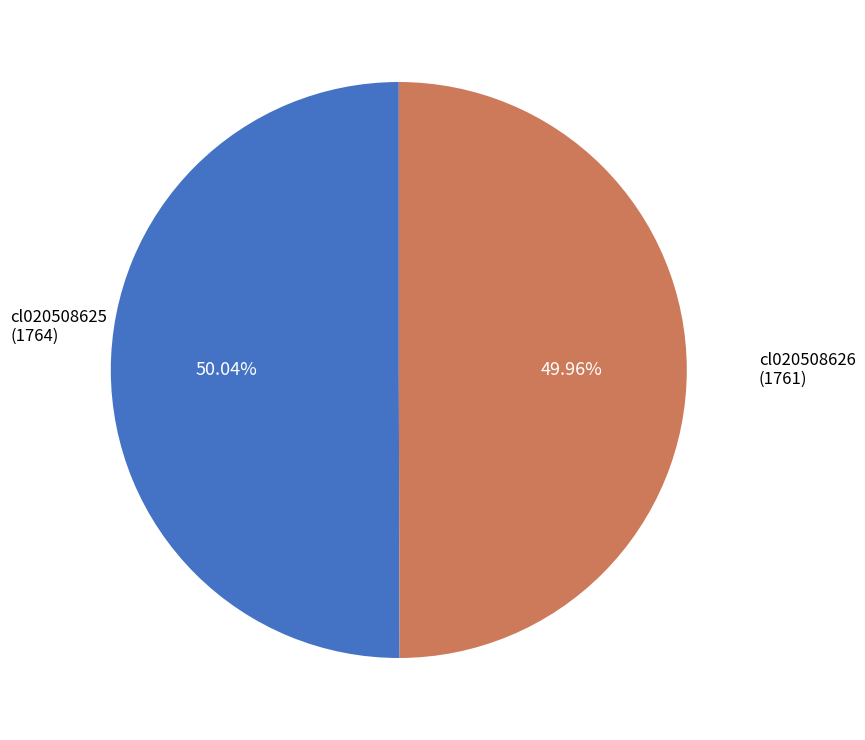

How many segments does this pie chart have?

2